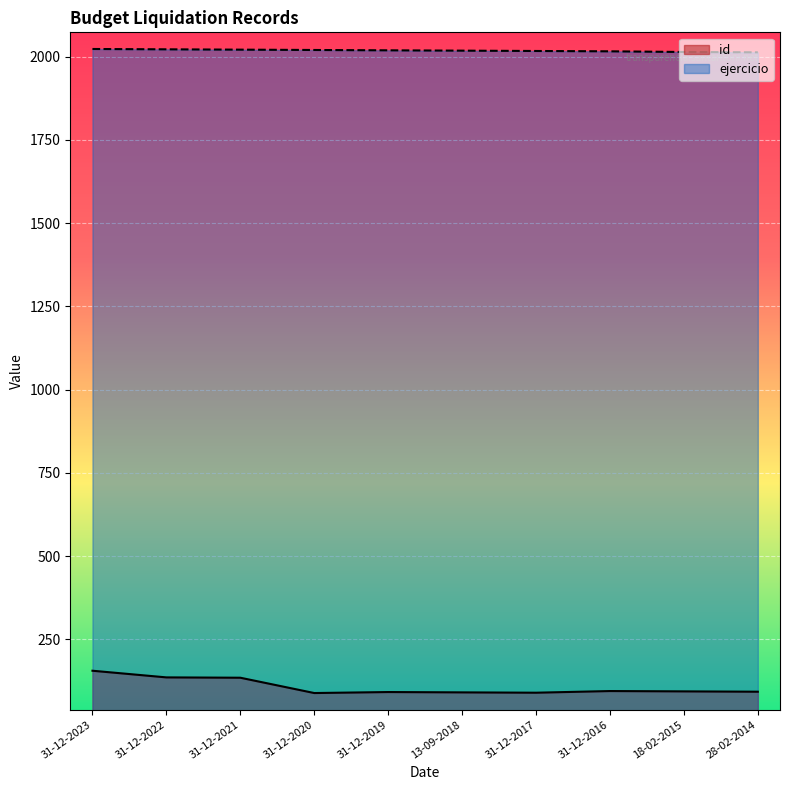

How many interior local valleys does the id series have?

2